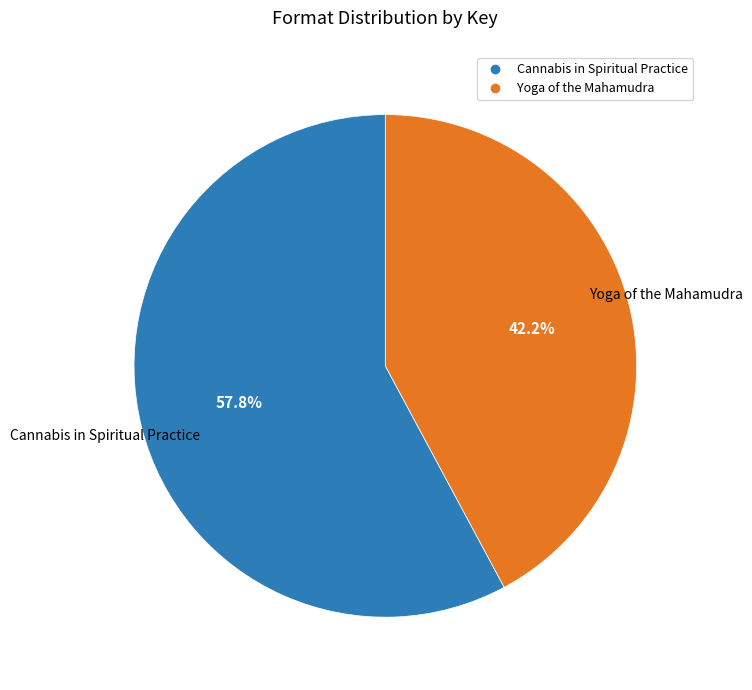

Approximately how many times larger is the value at Cannabis in Spiritual Practice compared to Yoga of the Mahamudra?

1.4